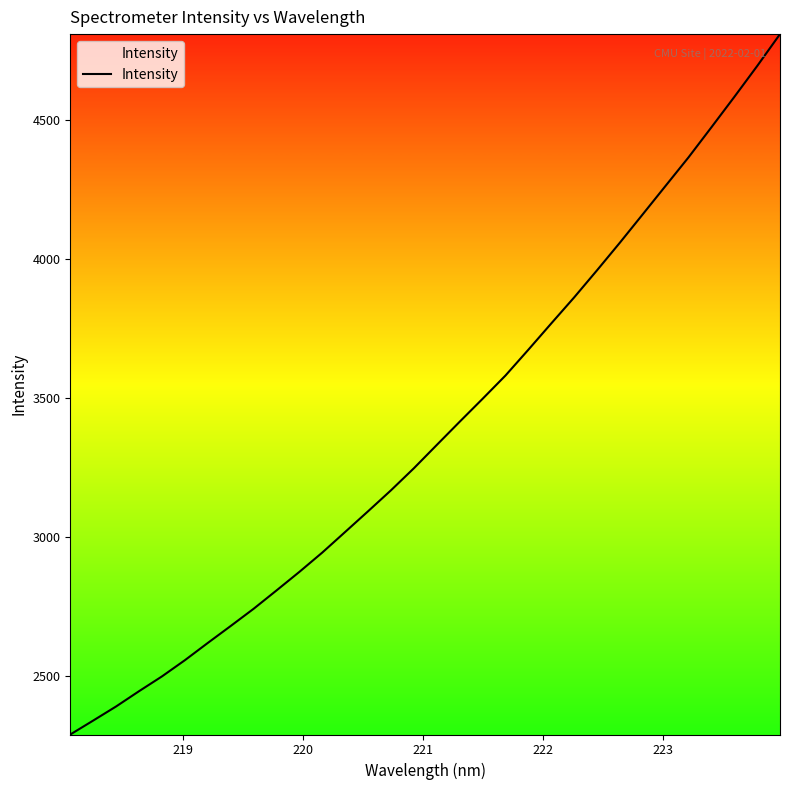

What is the difference between the maximum and minimum values?

2520.8